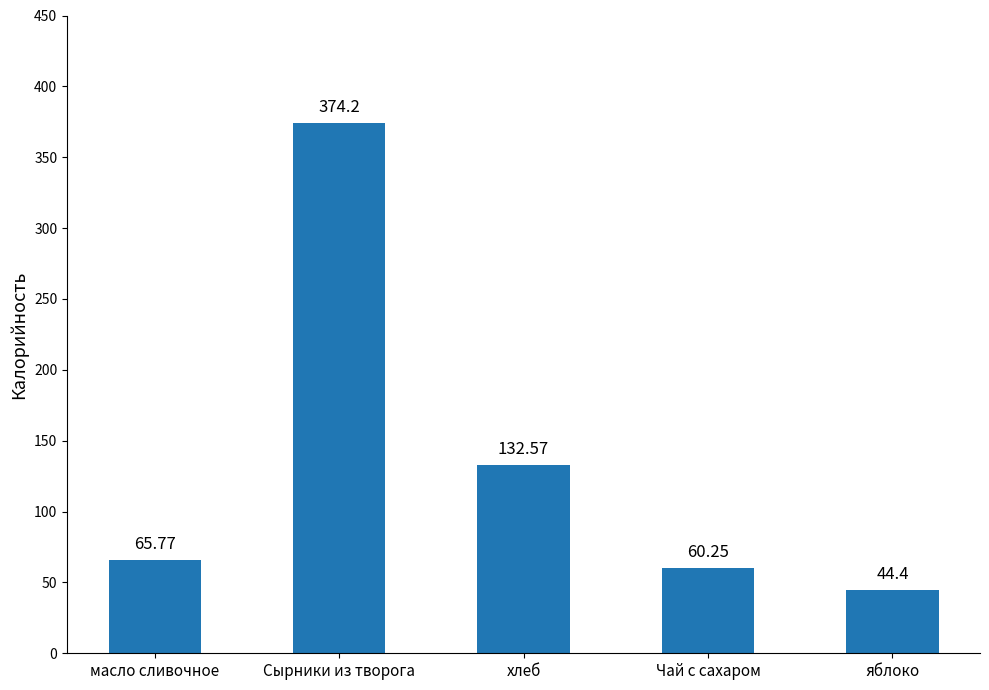

The chart shows a value of 190.7 at хлеб. True or false?

False